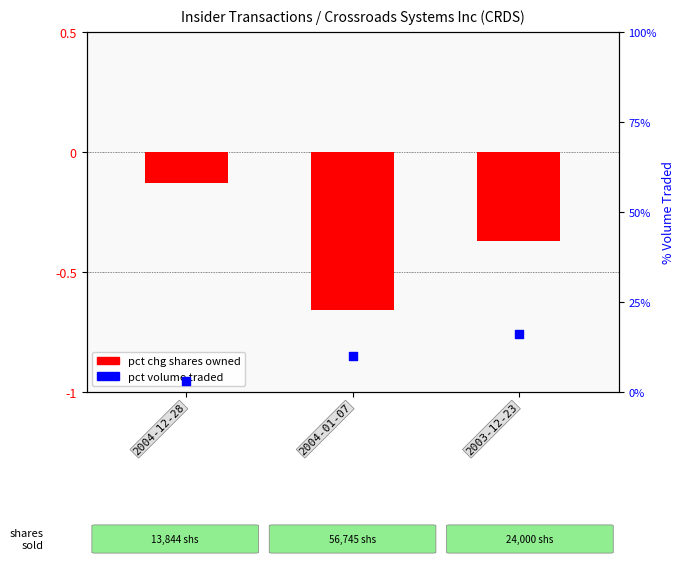

What is the total value across all series at 2004-12-28?

-10